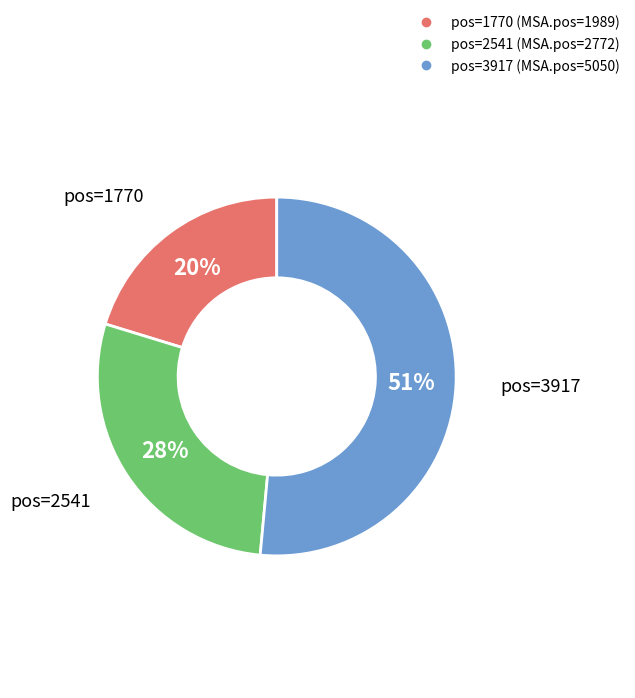

To the nearest percent, what is the difference between the largest and smallest slice percentages?

31%